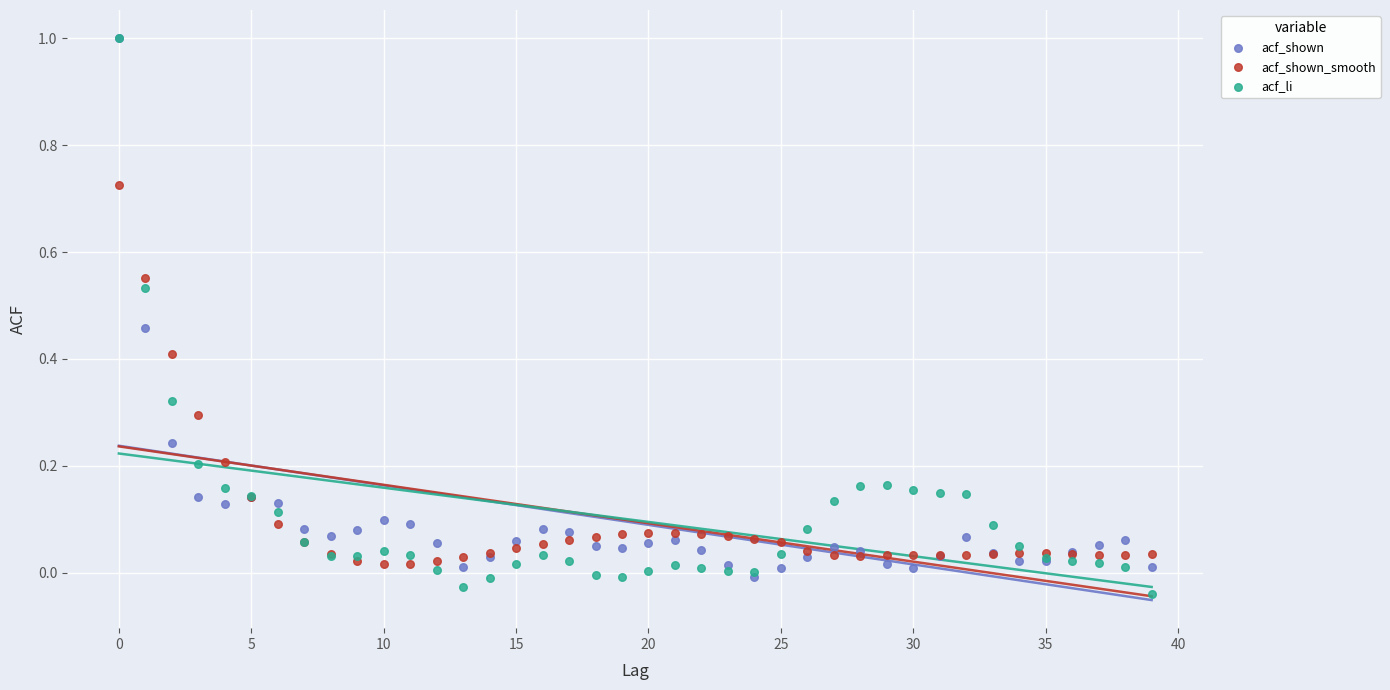

What are all the series names shown in the legend?

acf_shown, acf_shown_smooth, acf_li